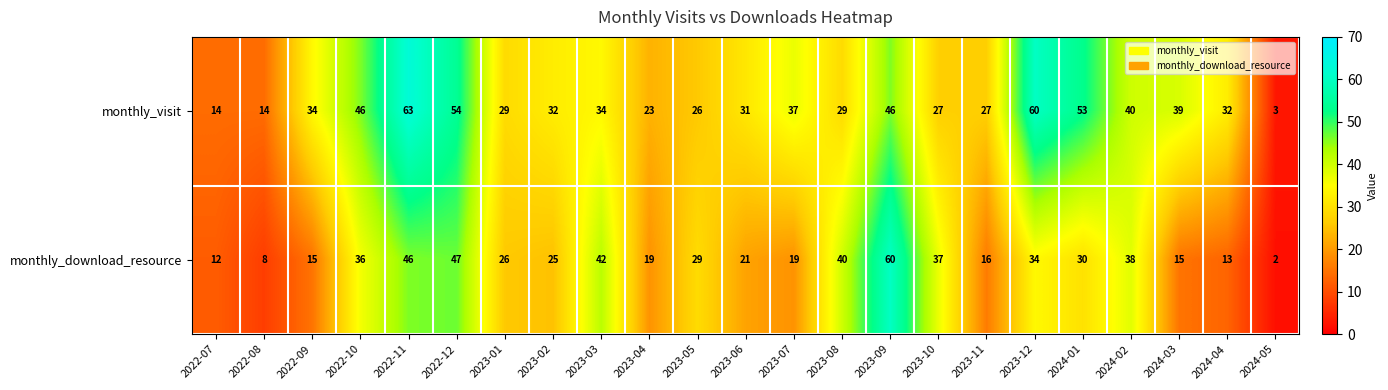

At which label does monthly_visit reach its peak?

2022-11